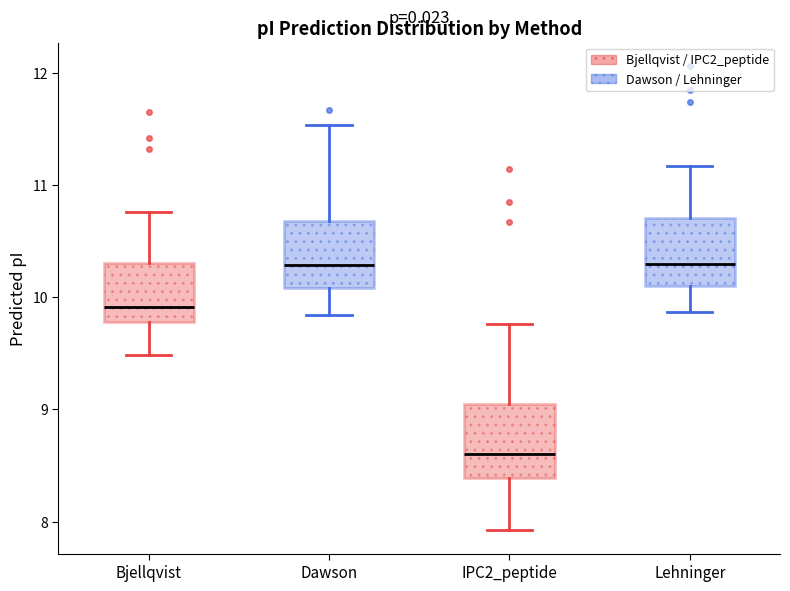

Reading left to right, read every box against the y-axis: the position of its median line, the range the box covers, and the ends of its whiskers. The values are not printed on the chart, so give them approximately, as read against the axis.

Bjellqvist: median 9.9, box 9.8 to 10.3, whiskers 9.5 to 10.8
Dawson: median 10.3, box 10.1 to 10.7, whiskers 9.8 to 11.5
IPC2_peptide: median 8.6, box 8.4 to 9.1, whiskers 7.9 to 9.8
Lehninger: median 10.3, box 10.1 to 10.7, whiskers 9.9 to 11.2